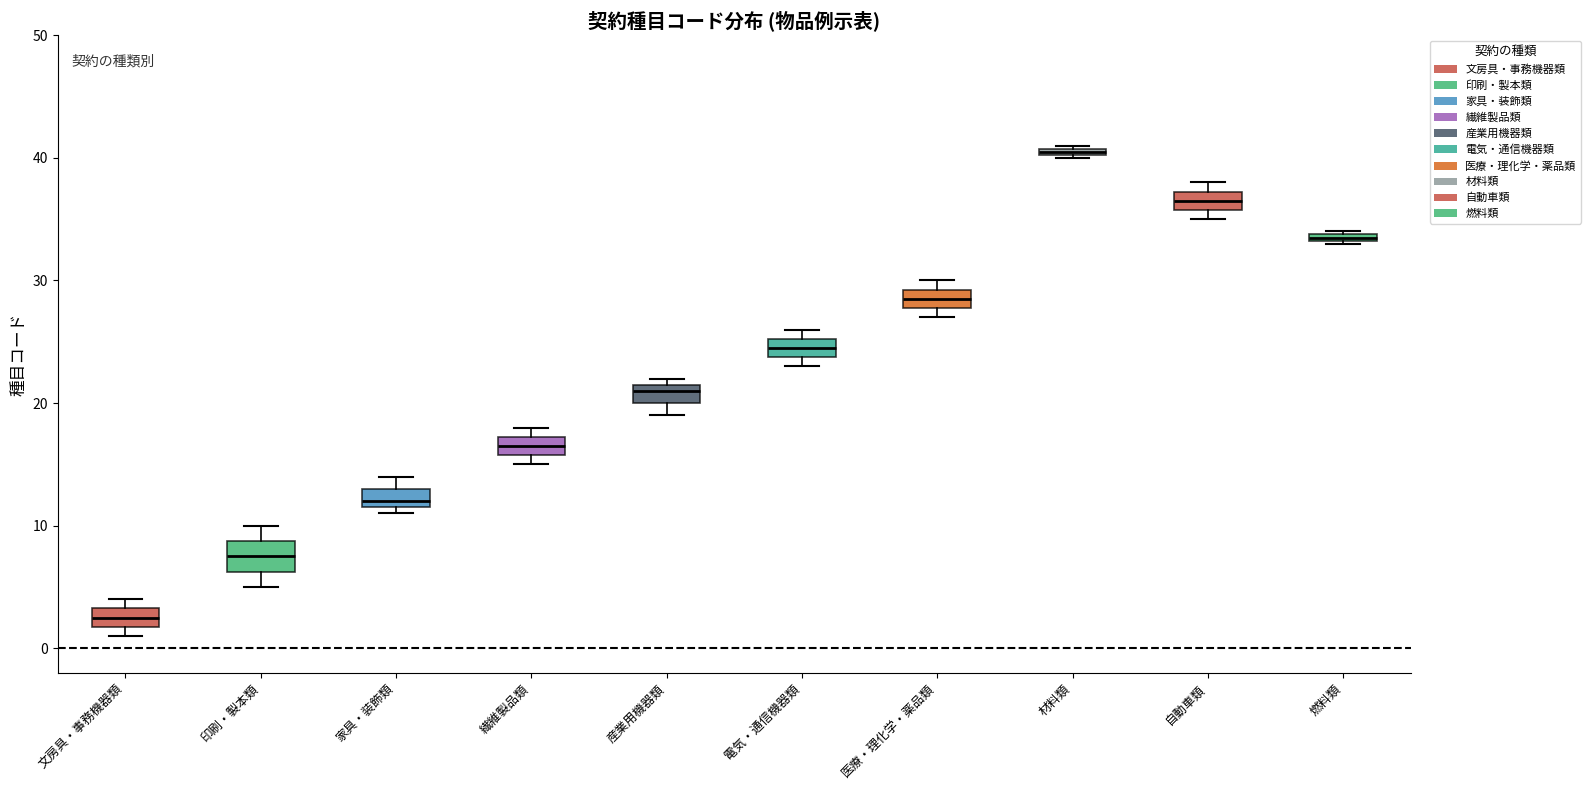

Comparing the boxes themselves (not the whiskers), which one is the tallest?

印刷・製本類